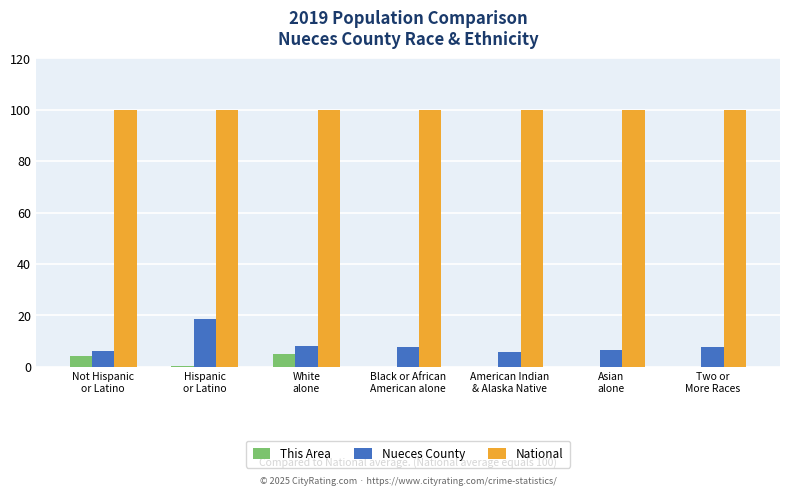

What is the sum of all This Area values?

10.0